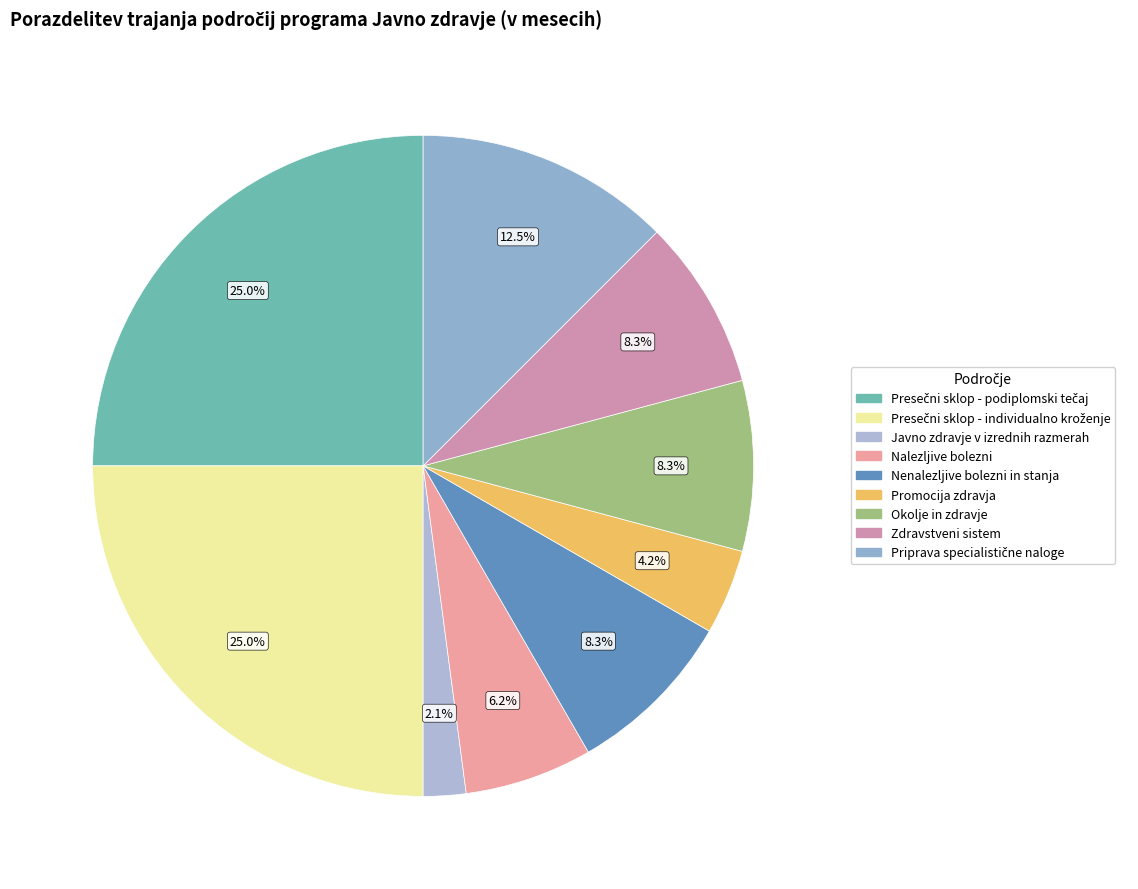

True or false: Promocija zdravja accounts for 4% of the total.

True